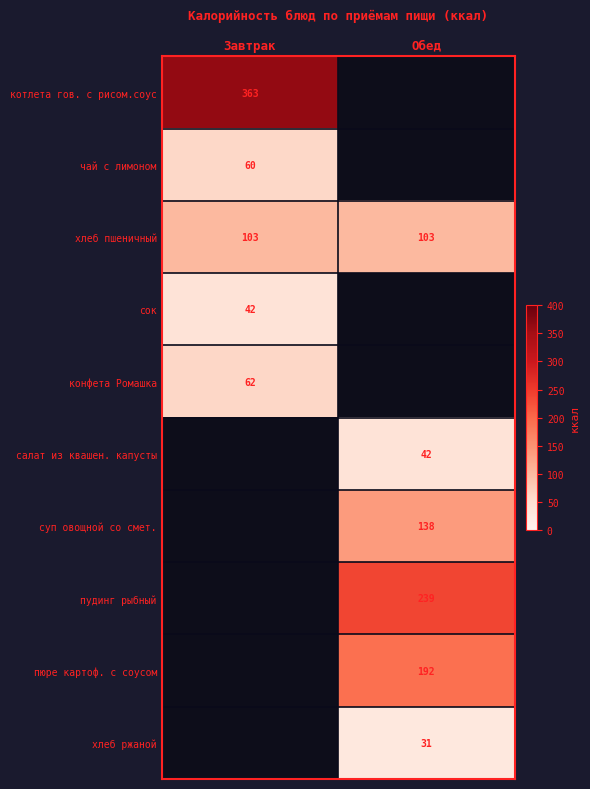

True or false: пюре картоф. с соусом has a value of 192 at Обед.

True